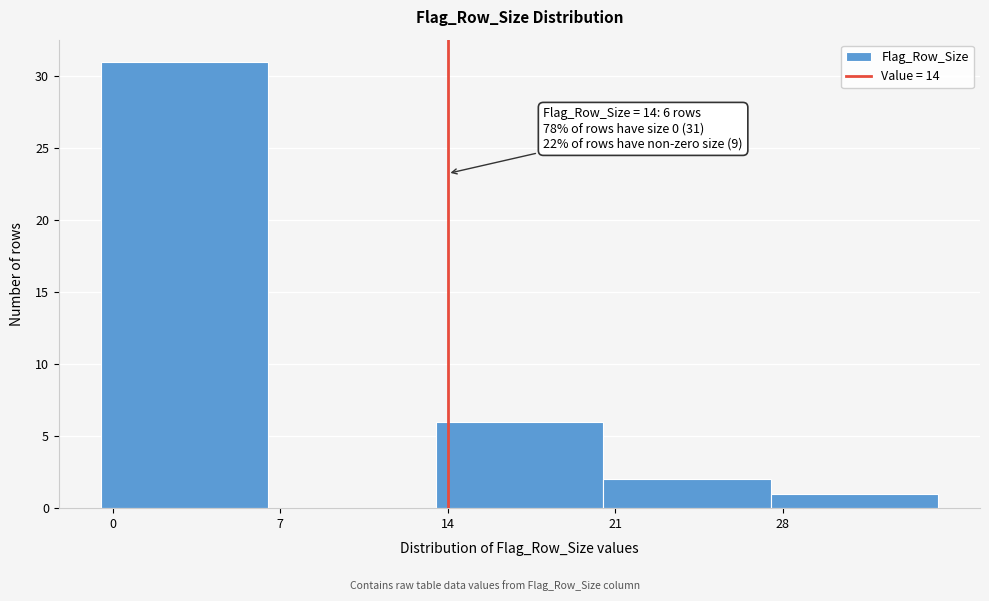

Over which range of the x-axis is the bar tallest?

-0.5 to 6.5